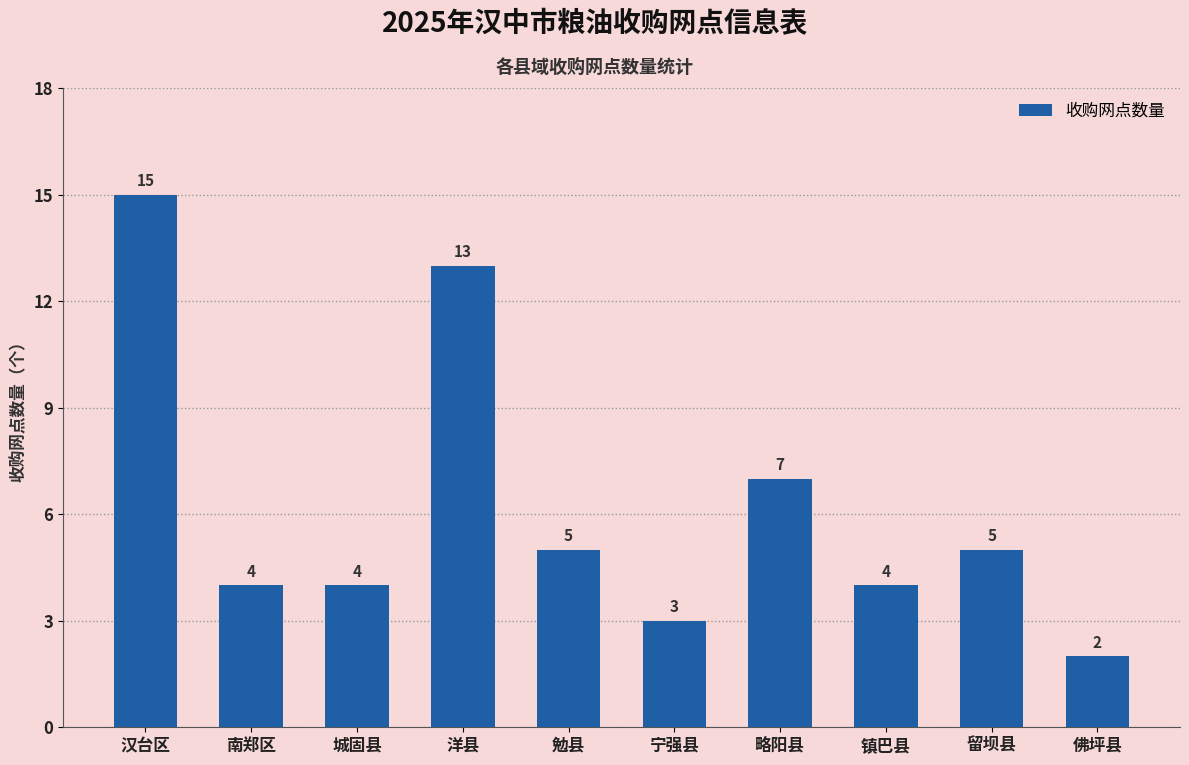

Does the chart contain any negative values?

No